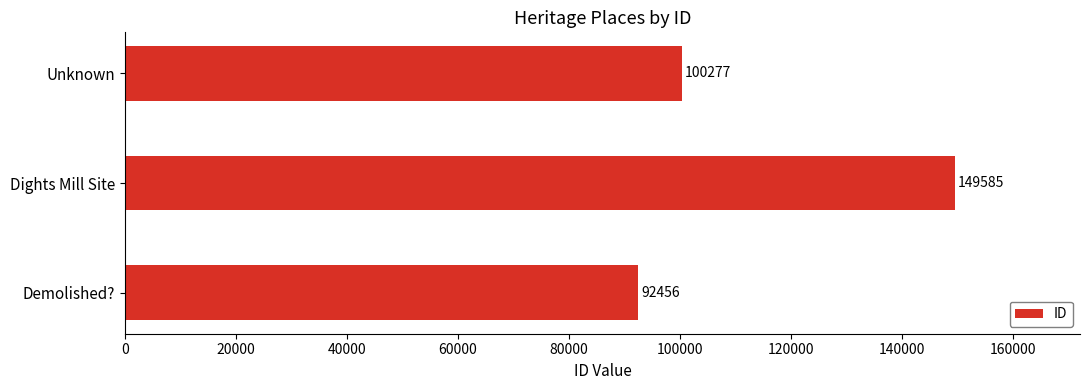

At which label is the value closest to 121020?

Unknown